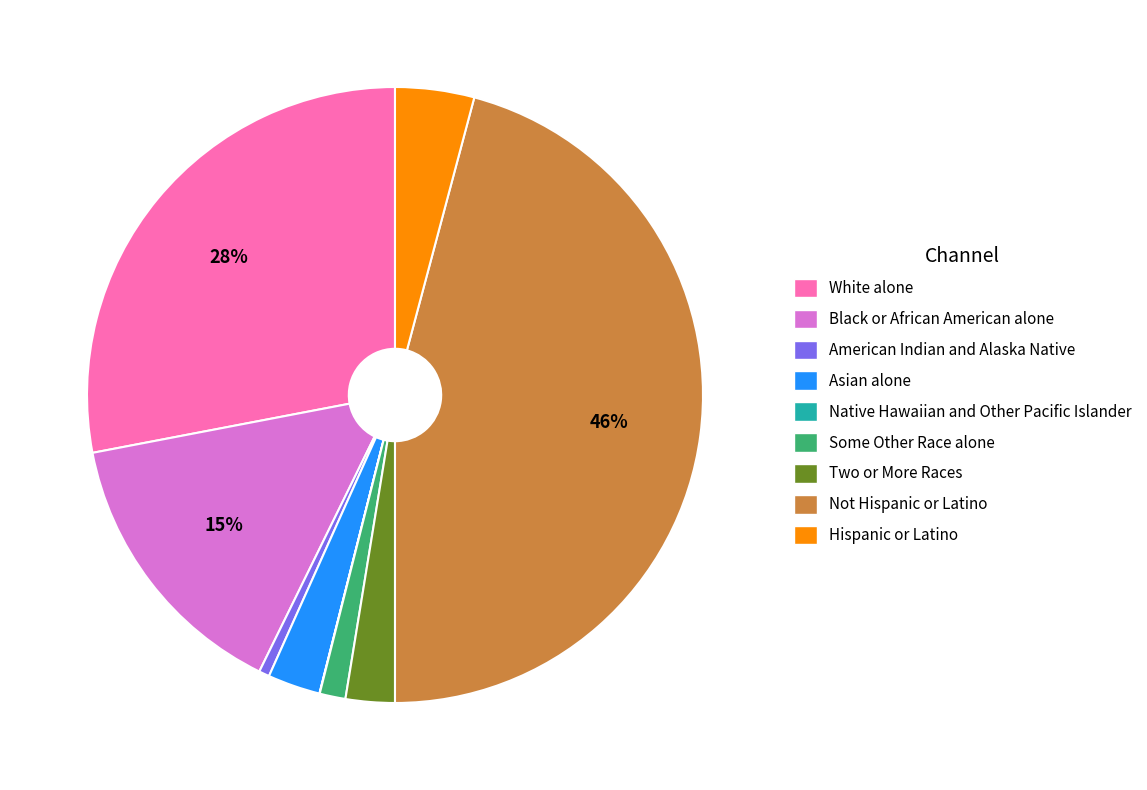

Do American Indian and Alaska Native and Some Other Race alone together represent more than half of the pie?

No